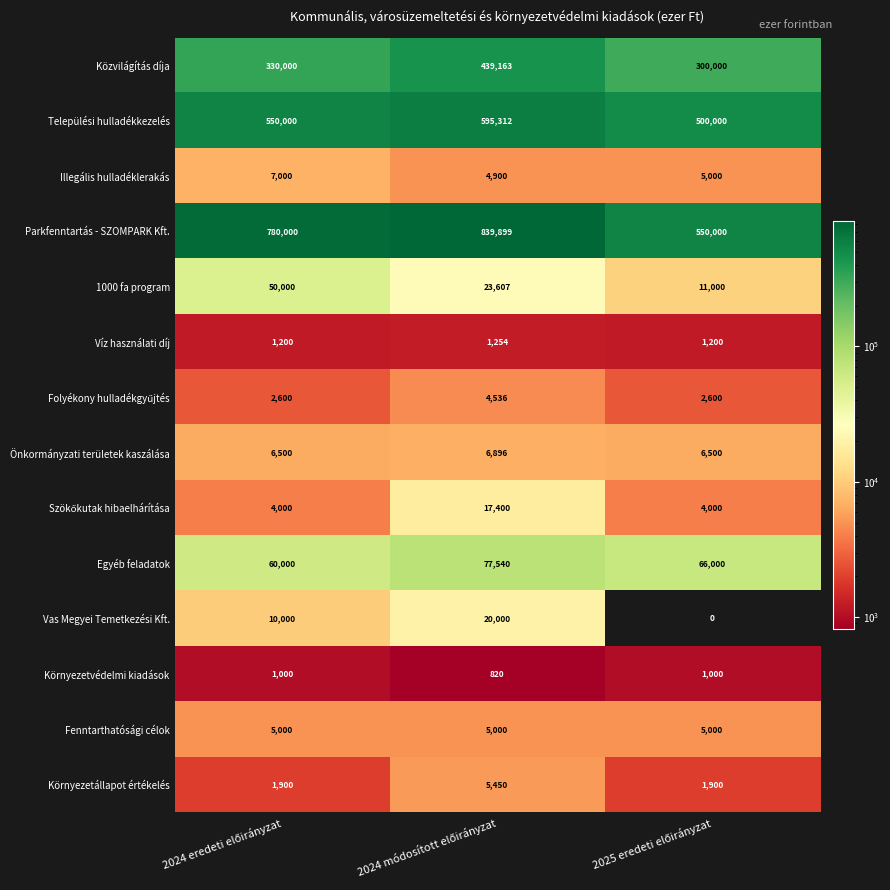

What is the maximum value shown in the chart?

839899